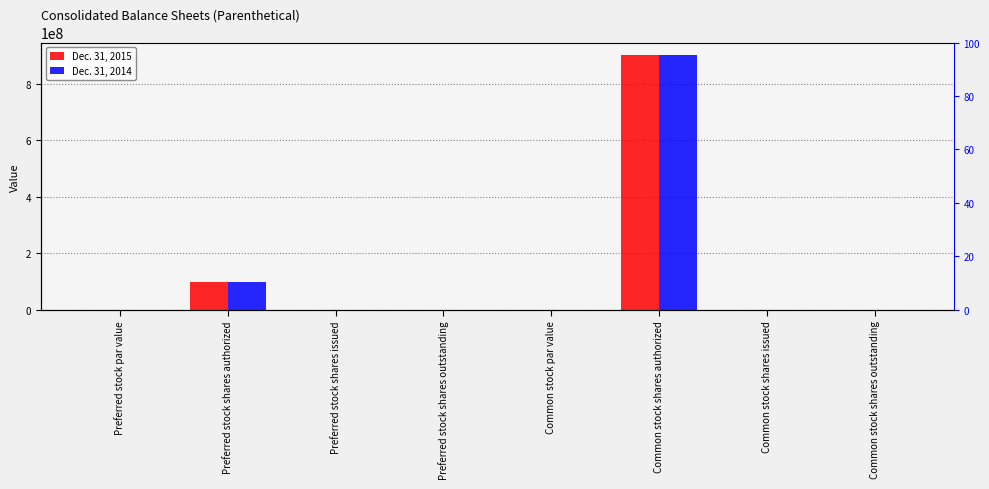

The value of Dec. 31, 2014 at Preferred stock shares issued is 0.0. True or false?

True